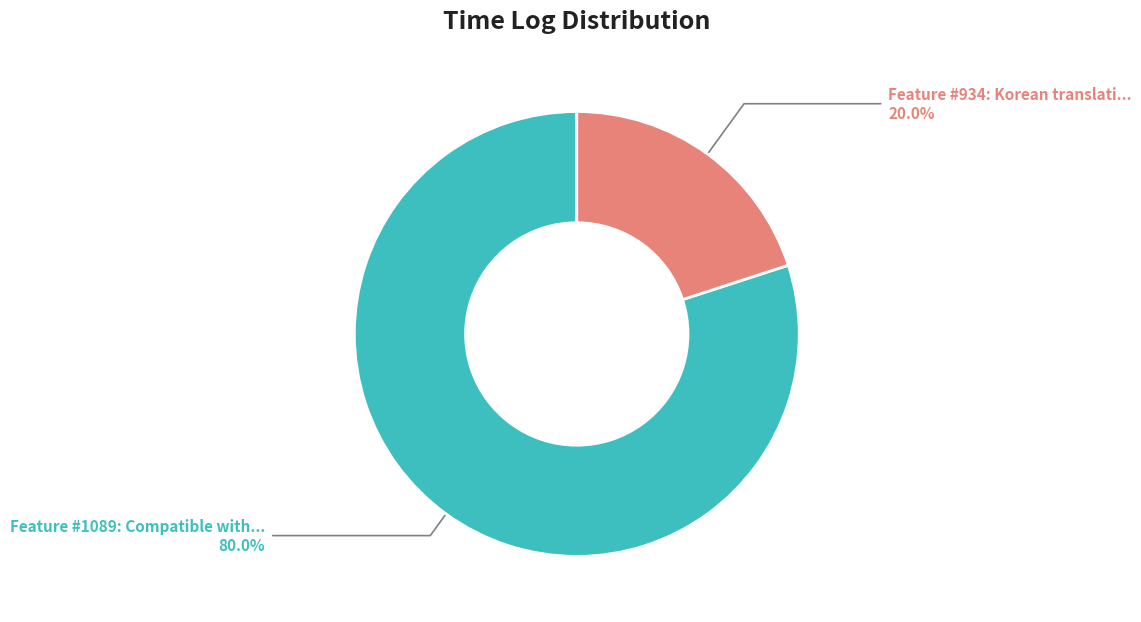

Does any single category account for the majority?

Yes